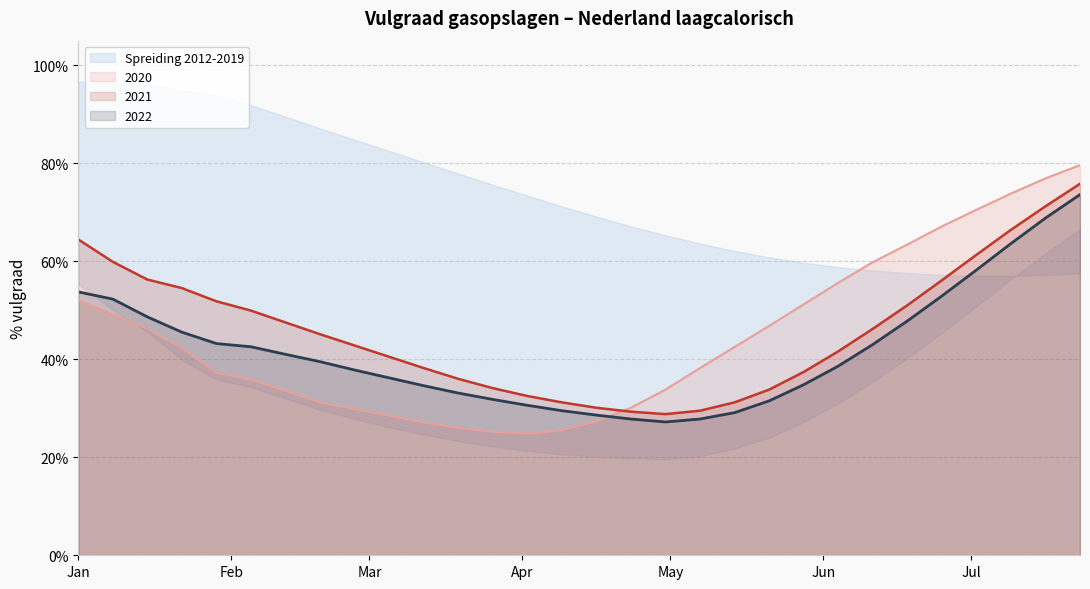

What is the difference between the maximum and minimum values in the 2022 series?

46.4